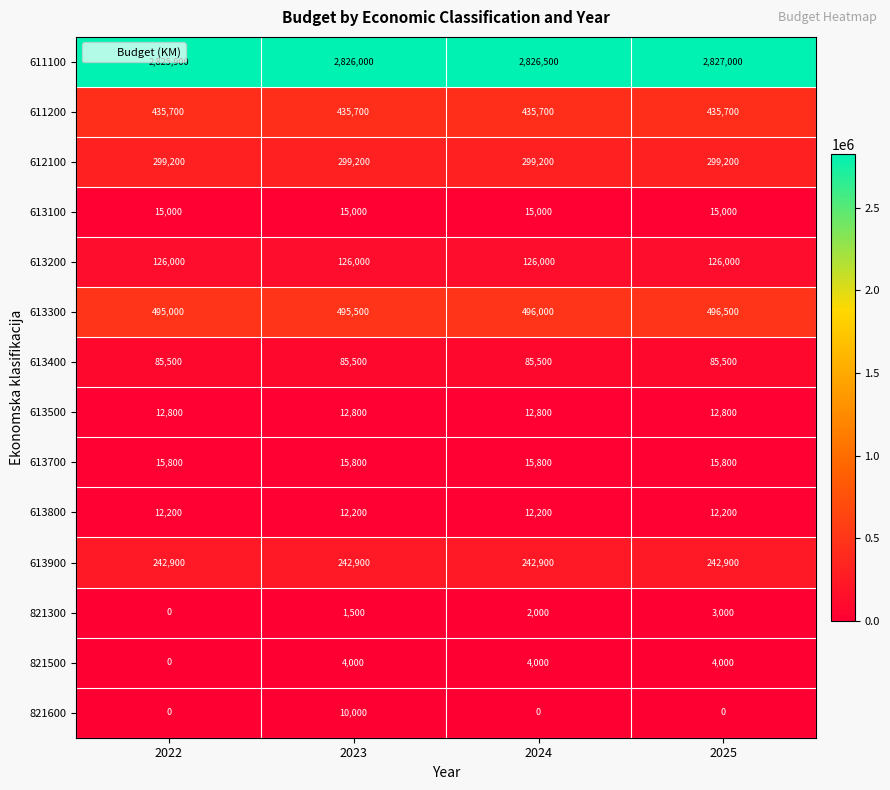

Which series has the largest range (max minus min)?

821600